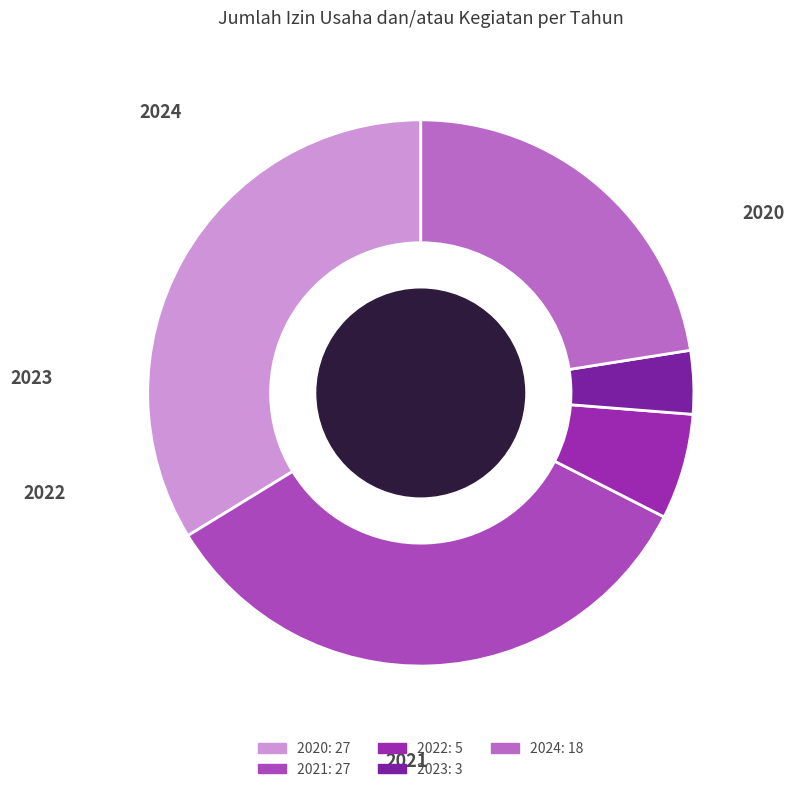

Is 2024 the majority of the pie?

No